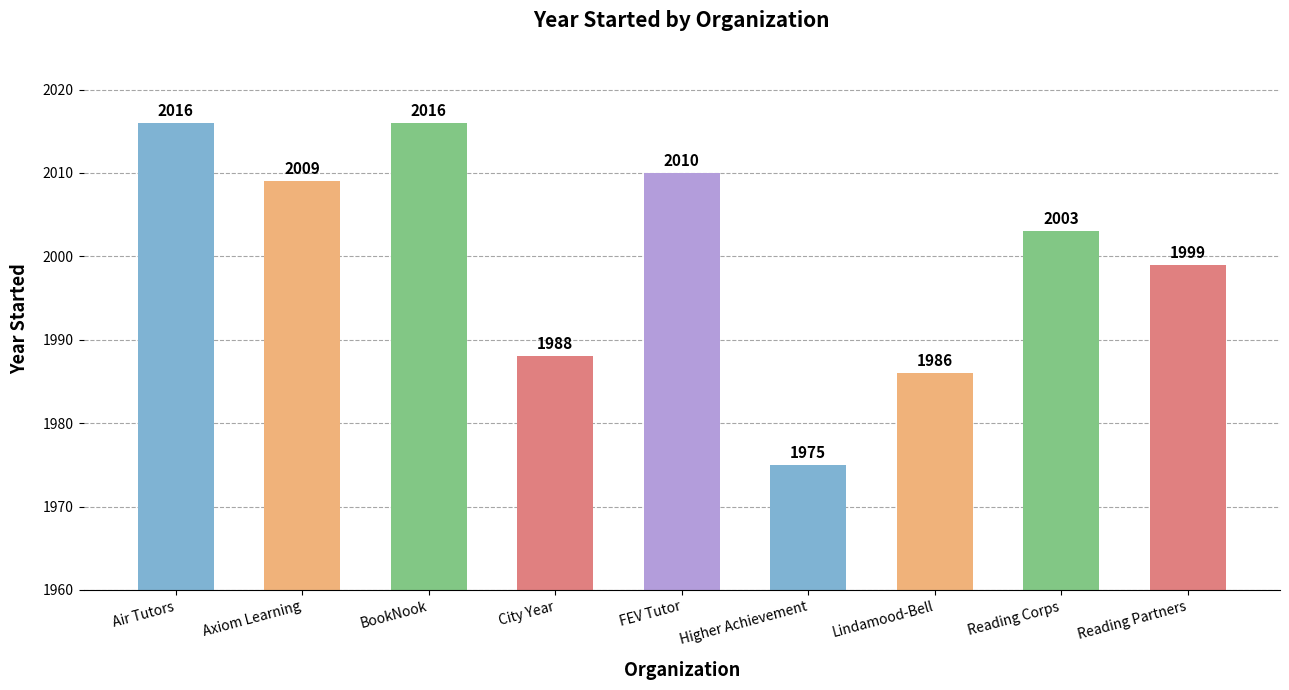

The value at Axiom Learning is 2009. True or false?

True